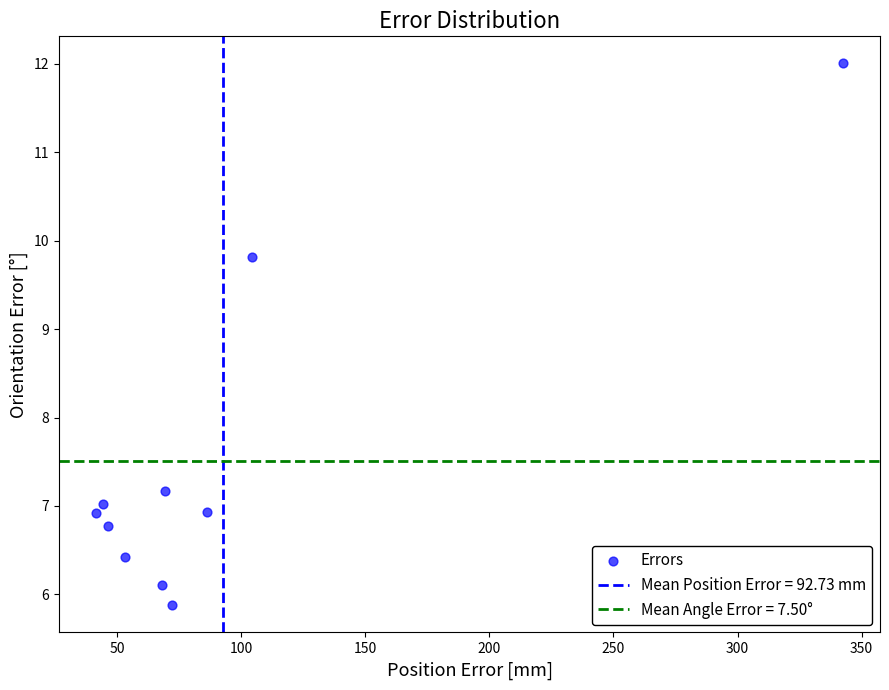

What Y value in the scatter plot is closest to 8?

7.2